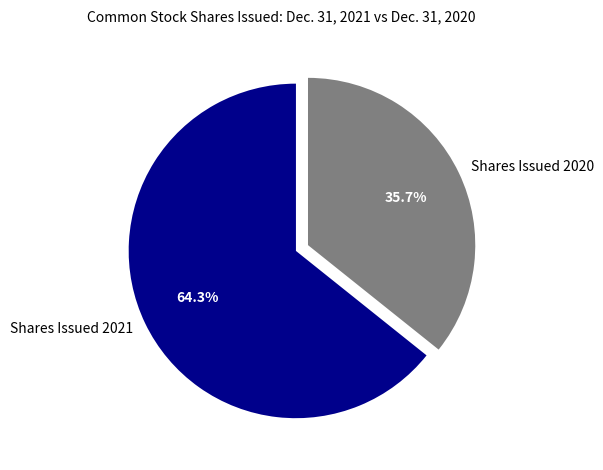

Which has a higher value, Shares Issued 2020 or Shares Issued 2021?

Shares Issued 2021